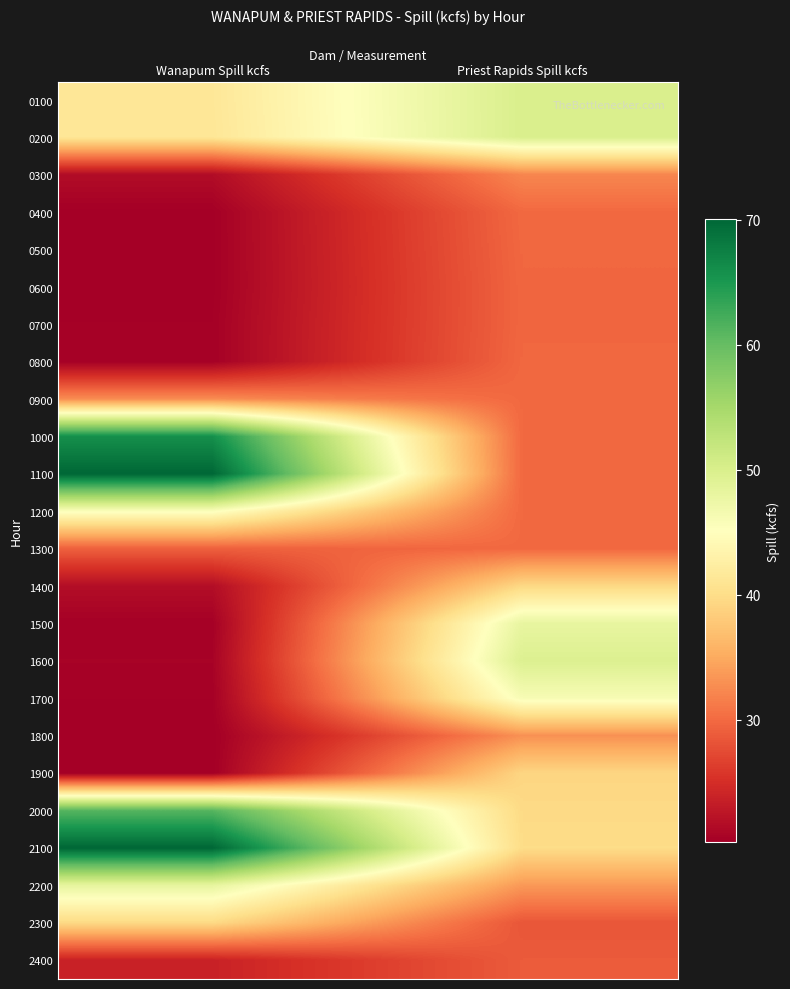

At which label does 2300 reach its minimum?

Priest Rapids Spill kcfs